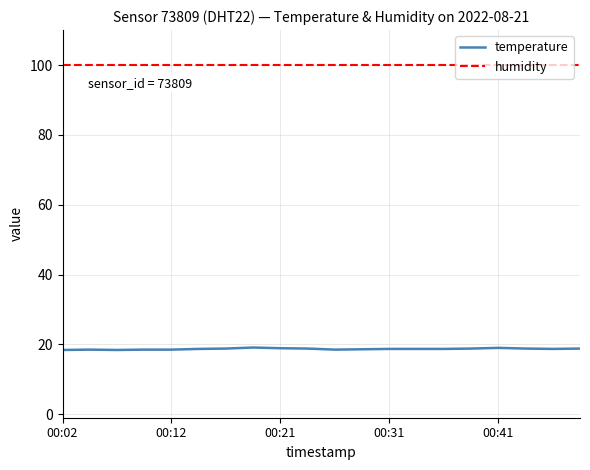

Which series has the widest spread of values?

temperature